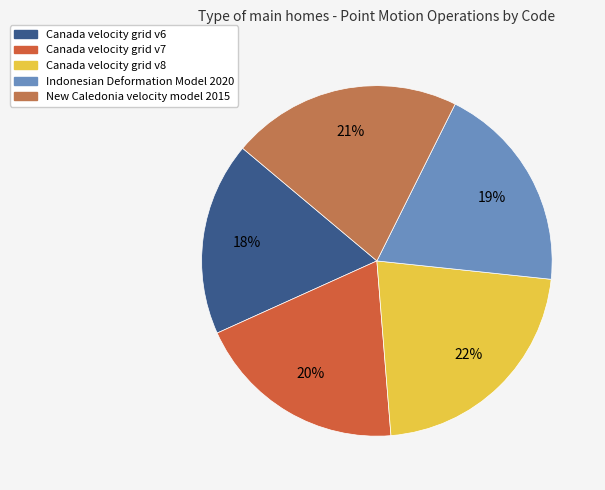

Combined, do Indonesian Deformation Model 2020 and New Caledonia velocity model 2015 account for over 50%?

No